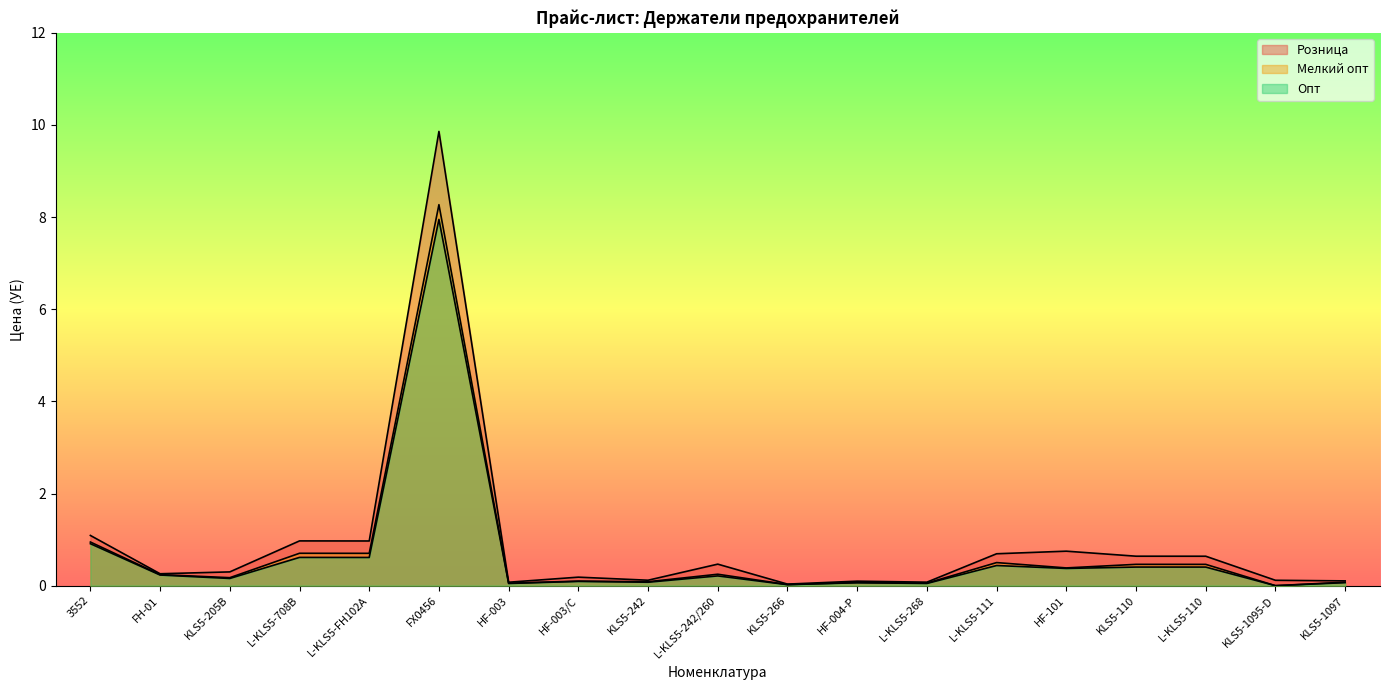

True or false: Опт and Розница intersect in this chart.

False